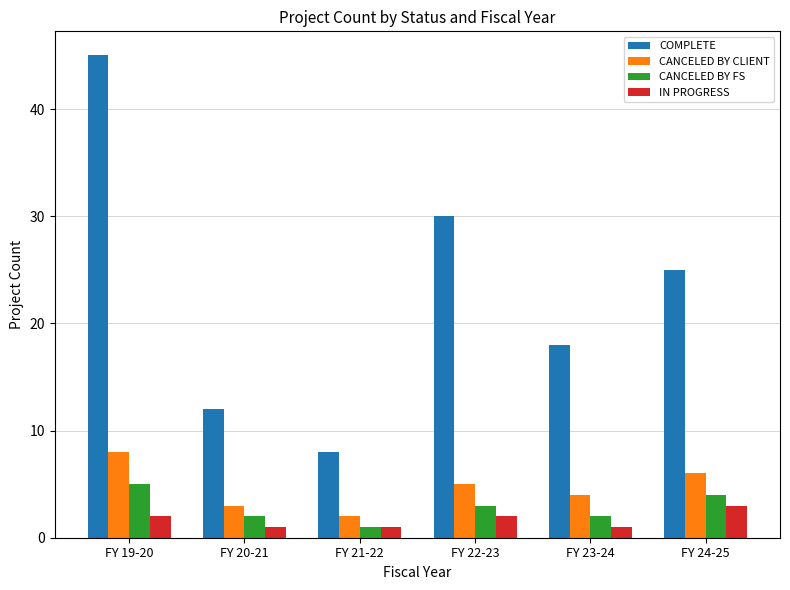

What is the difference between the maximum and second lowest values in the COMPLETE series?

33